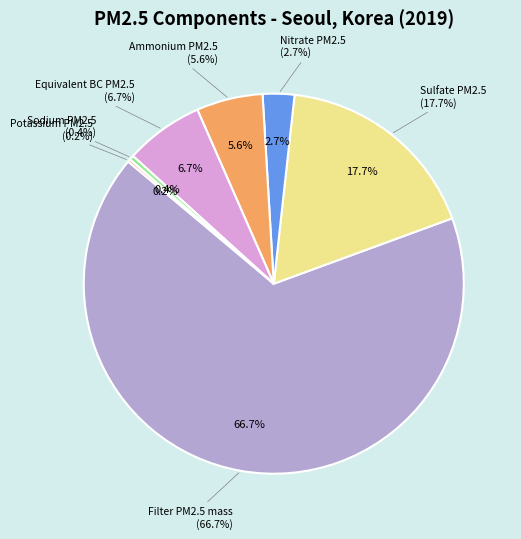

To the nearest percent, what is the difference between the Sodium PM2.5 and Sulfate PM2.5 slice percentages?

17%